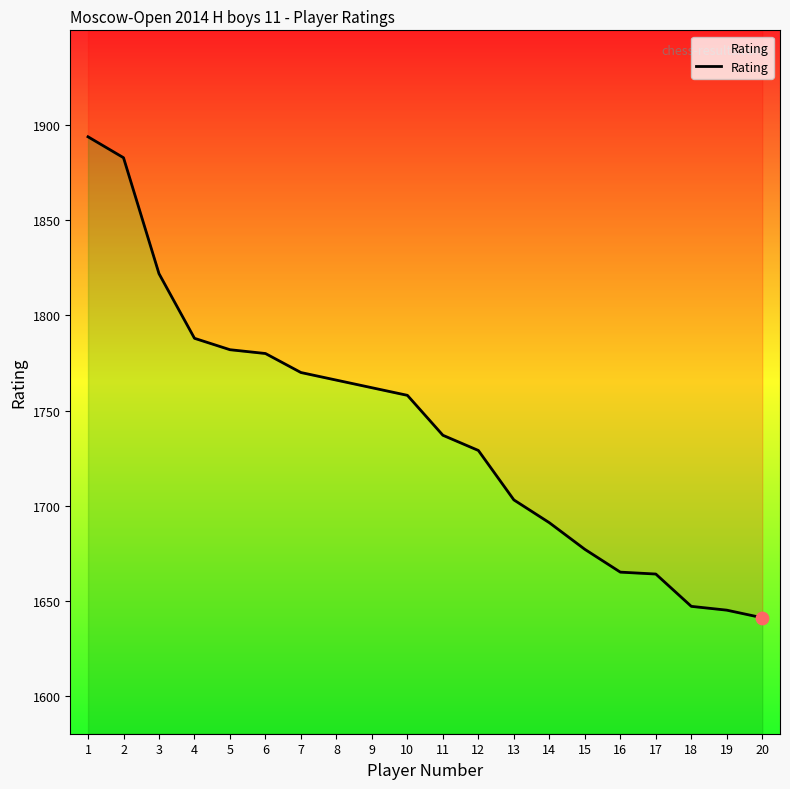

What is the change in value from 6 to 13?

-77